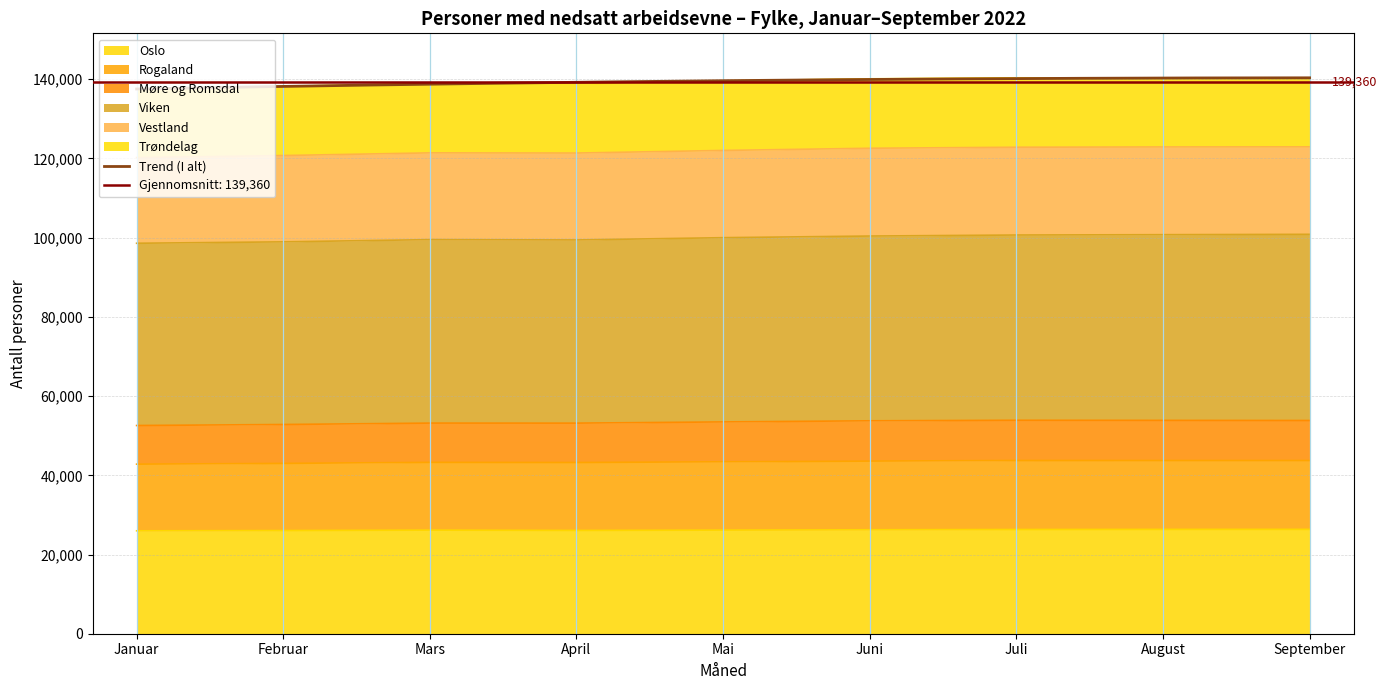

What is the maximum value for Oslo?

26354